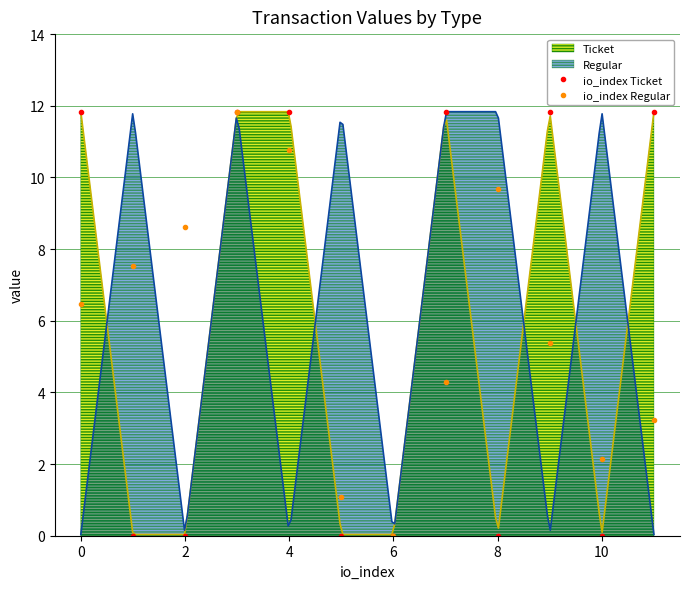

The io_index Regular series shows 11.4 at 2. True or false?

False